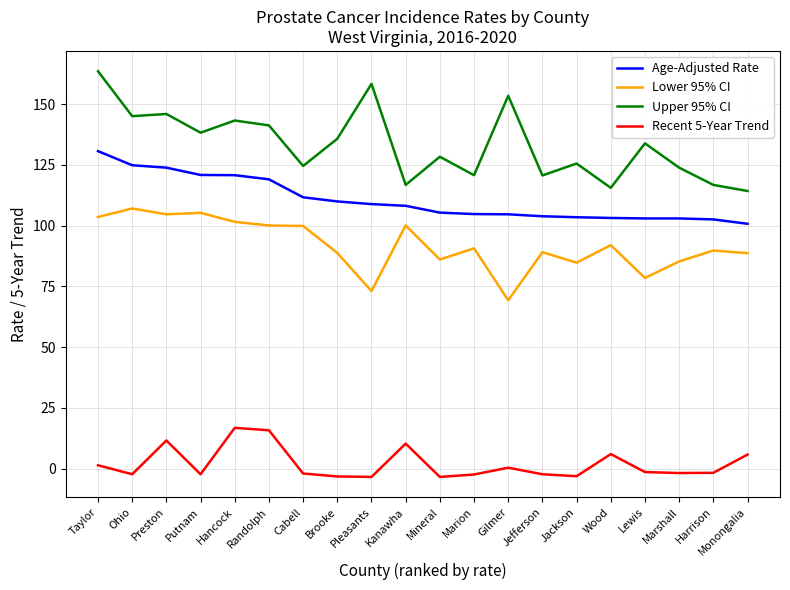

Between Gilmer and Wood, which series saw the biggest shift?

Upper 95% CI